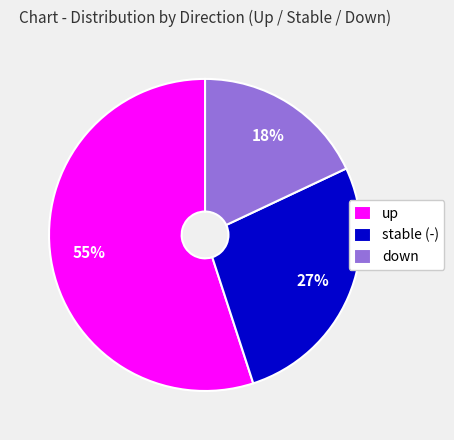

Rank the categories by value from lowest to highest.

down, stable (-), up